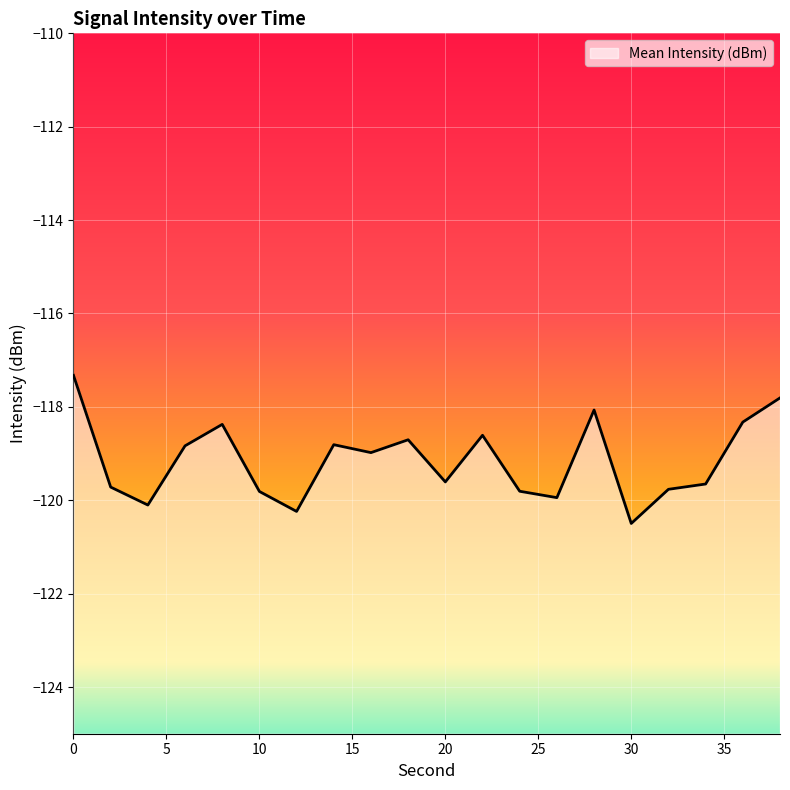

The chart shows a value of -119.8 at 10. True or false?

True